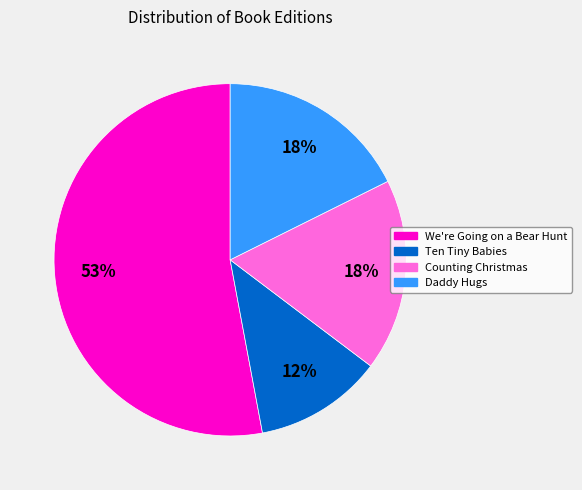

To the nearest percent, what percentage of the pie is Daddy Hugs?

18%